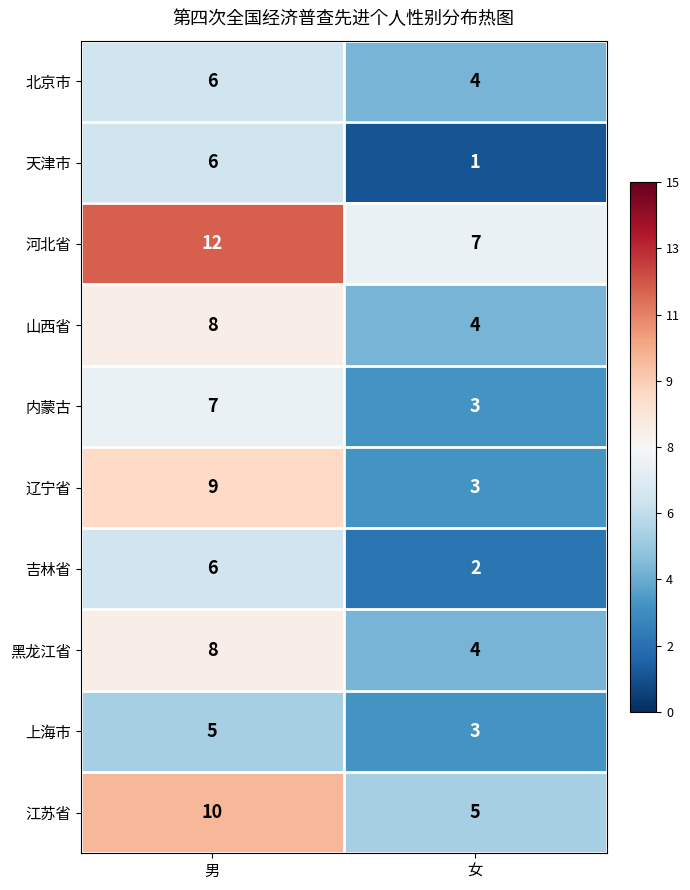

True or false: 河北省 has a value of 10 at 女.

False